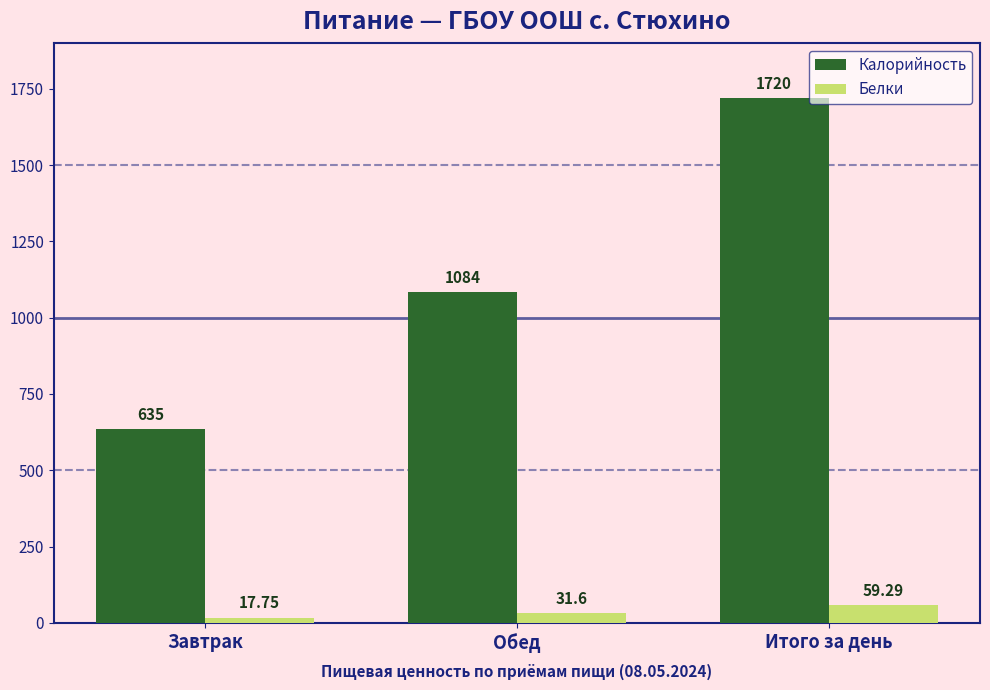

Where is Калорийность nearest to the value 1177?

Обед